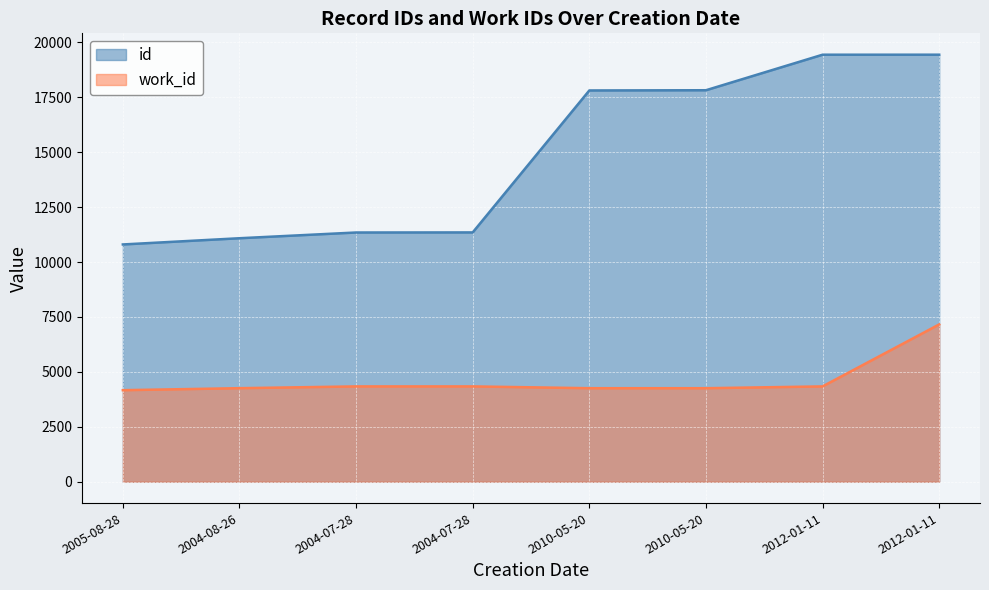

Count the number of categories in the chart.

8